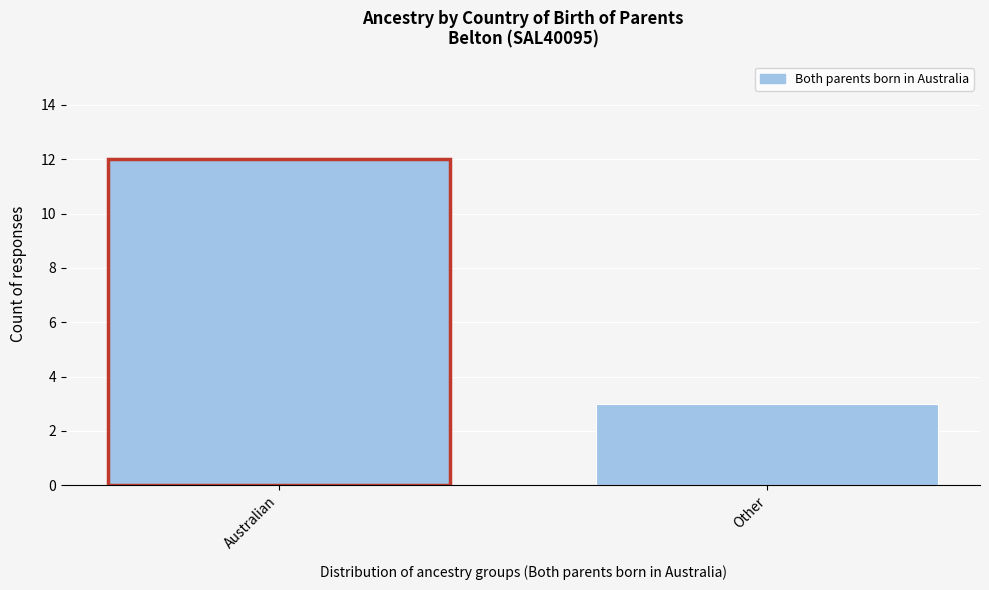

Reading left to right, list all the values displayed in this chart.

Australian=12	Other=3